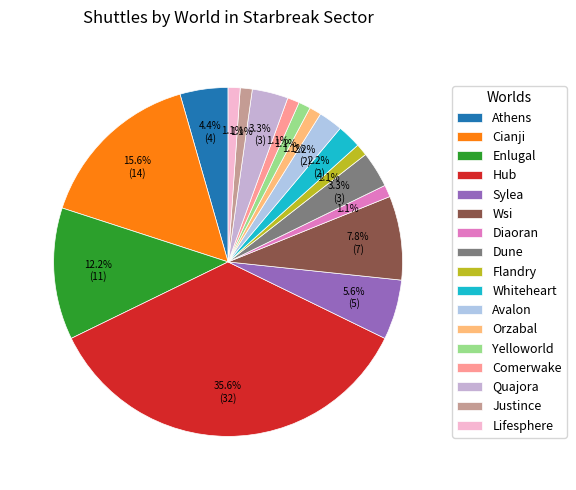

What percentage is the Comerwake slice, to the nearest percent?

1%